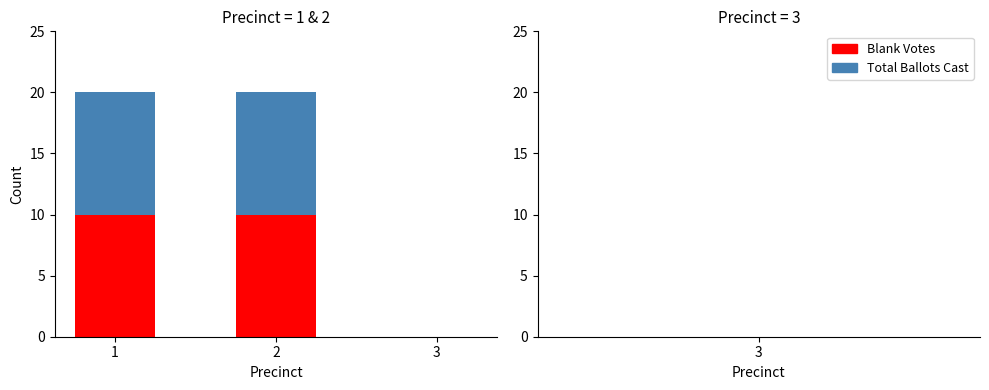

What is the total value across all series at 2?

20